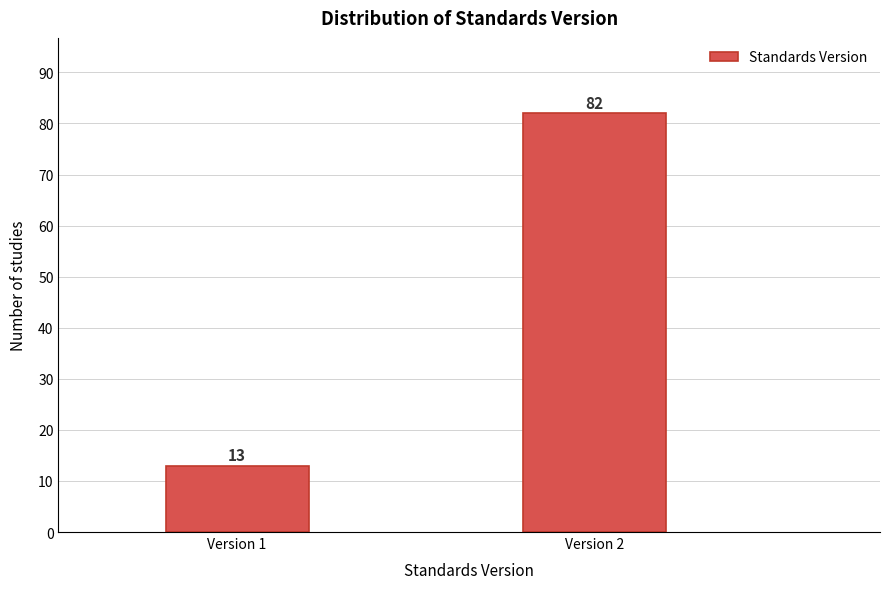

Reading left to right, extract all data points from this chart.

13	82